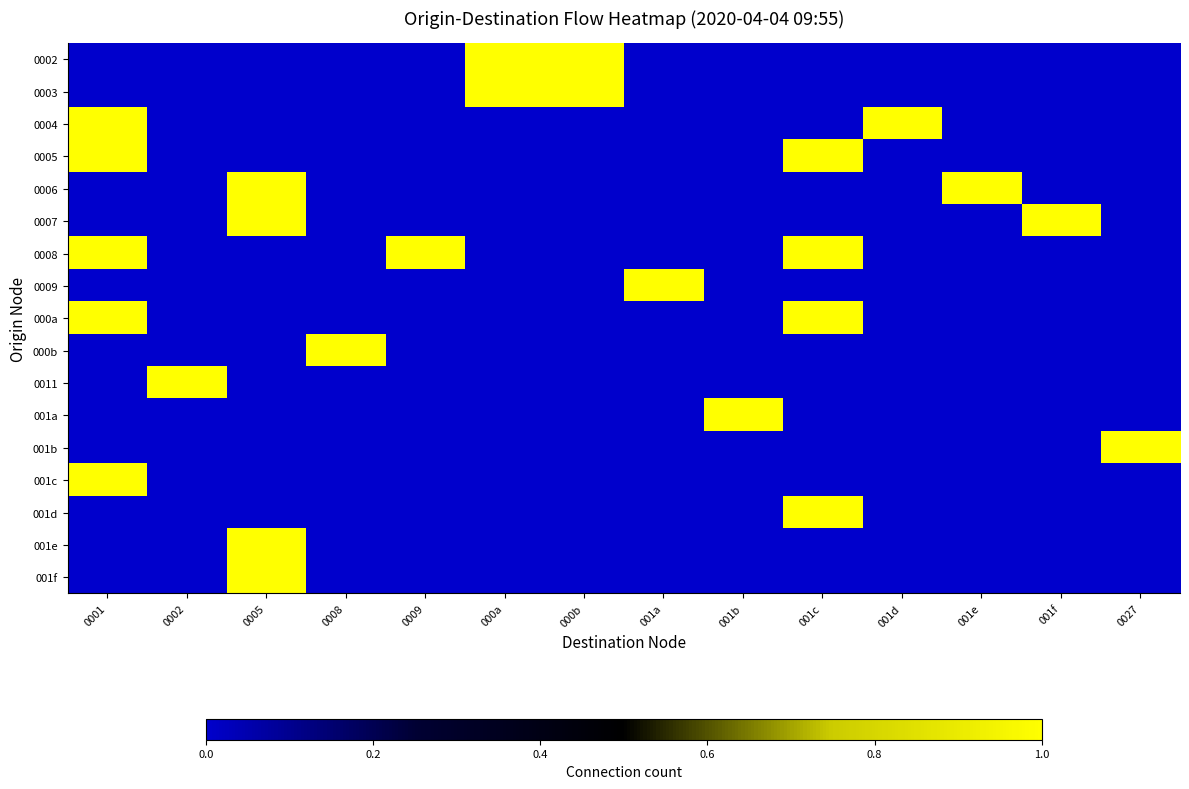

Count the number of data series in this chart.

17